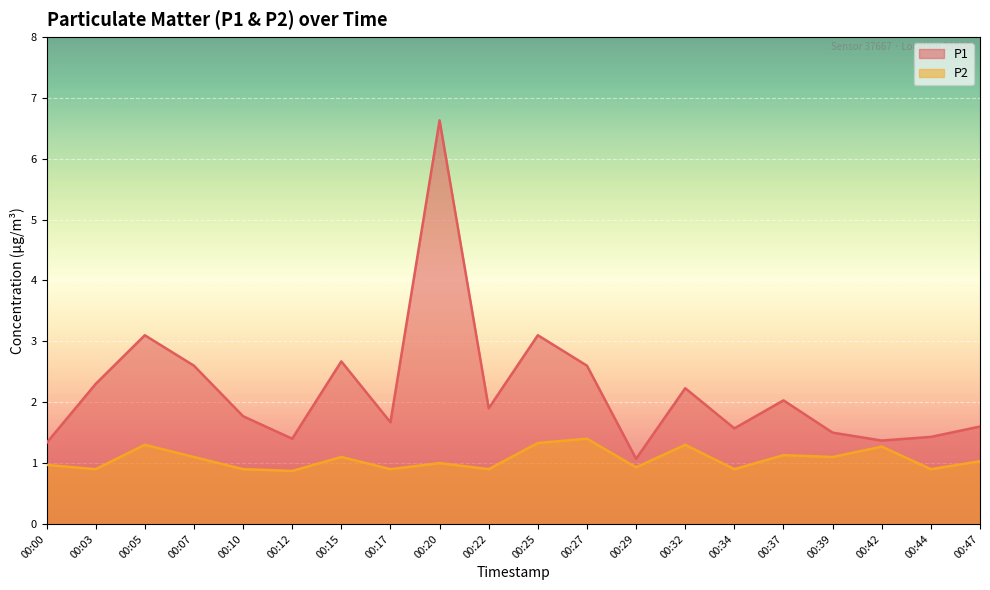

Which has a higher value, 00:47 or 00:12?

00:47